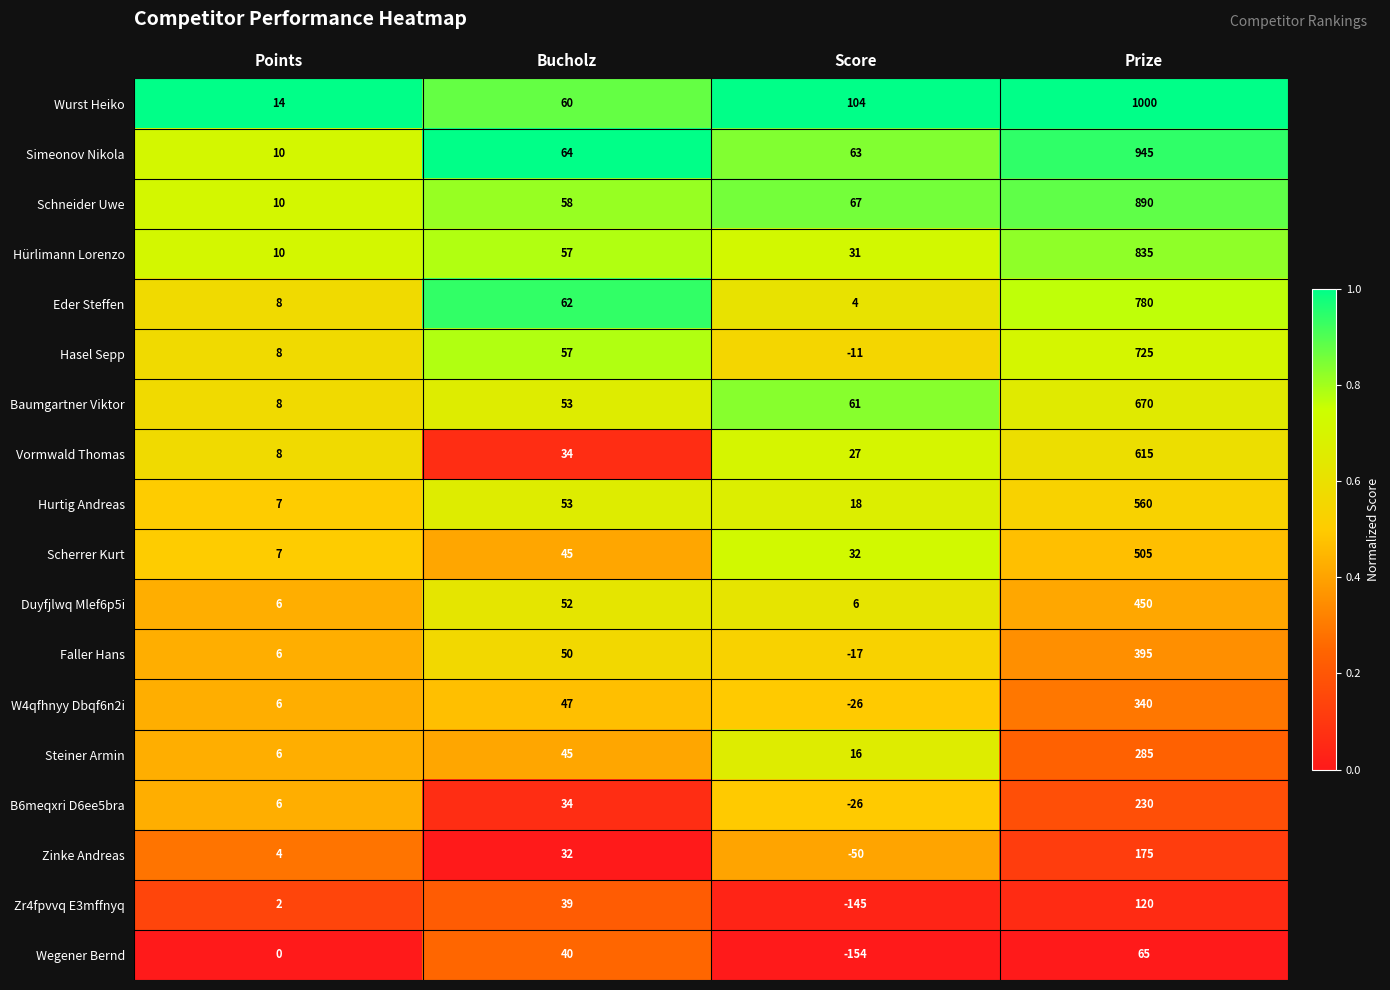

Which category has the highest value in the Vormwald Thomas series?

Prize